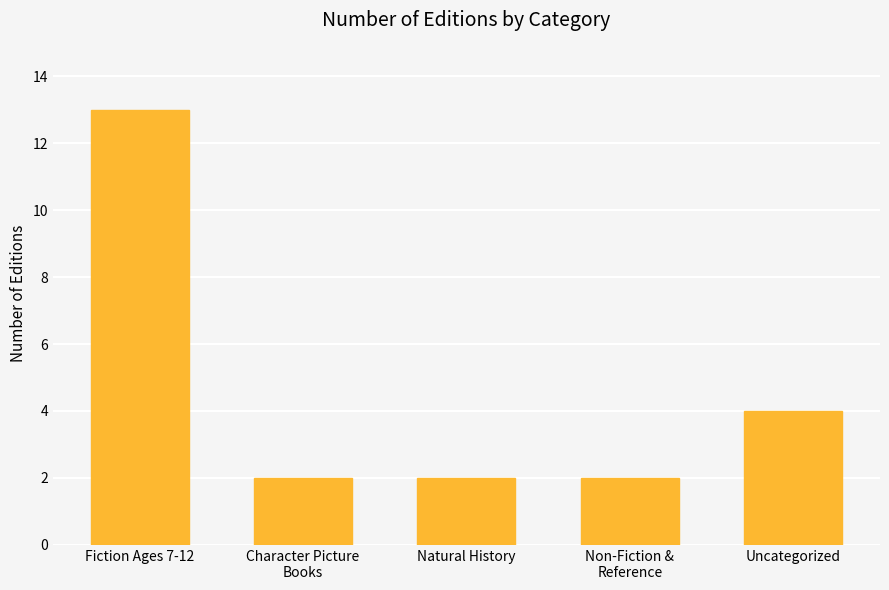

What is the approximate value at Uncategorized, to the nearest 5?

5